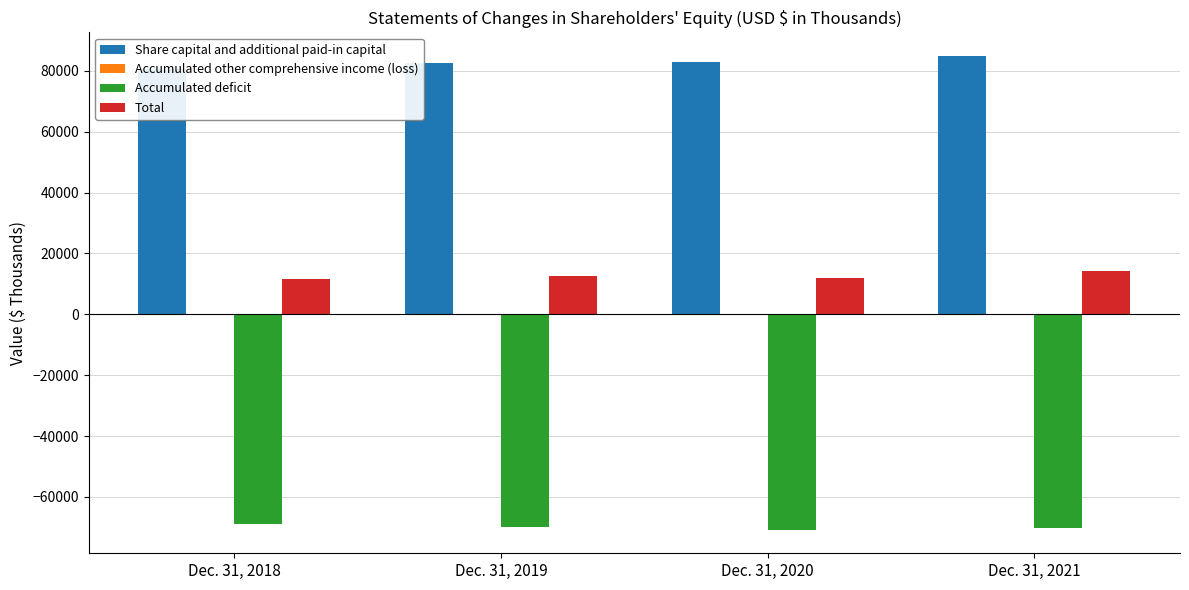

The value of Total at Dec. 31, 2021 is 25770. True or false?

False